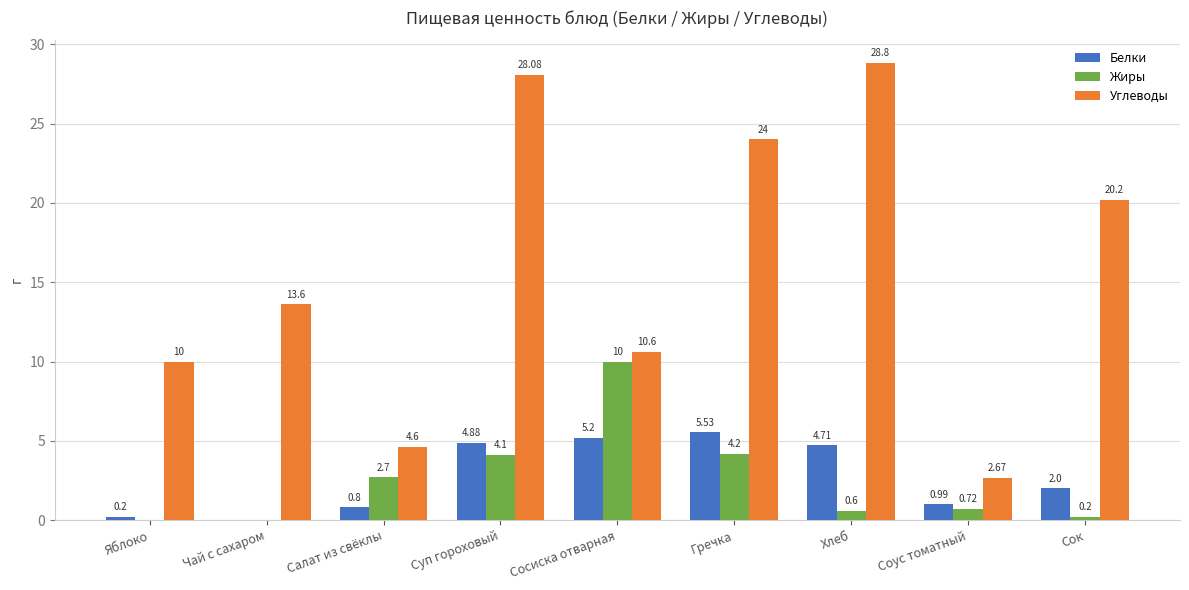

What is the average value of the Жиры series?

2.5